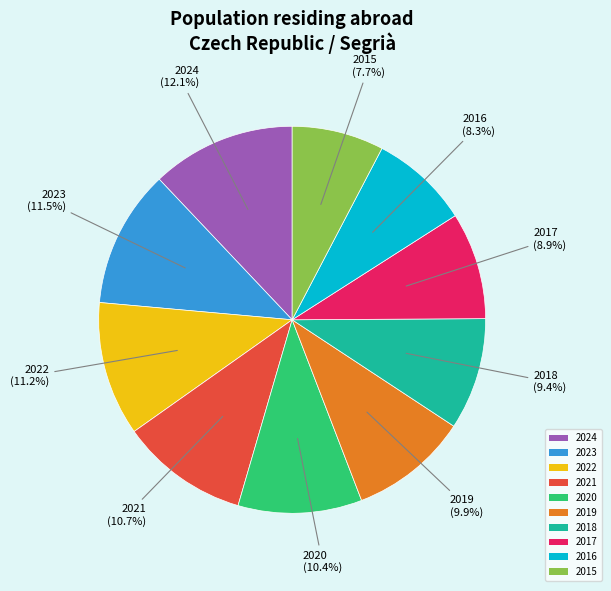

What is the total percentage of 2024 and 2022?

23.3%